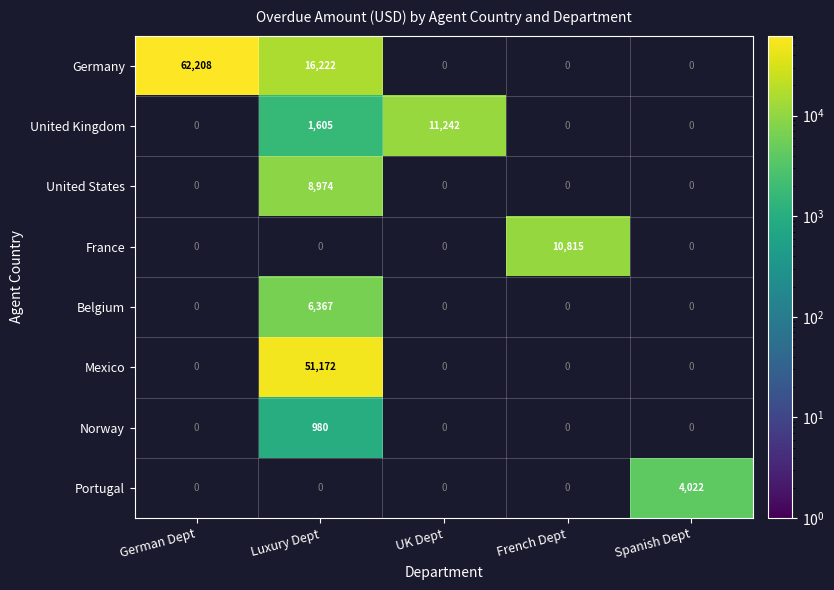

How many values in Portugal are above zero?

1